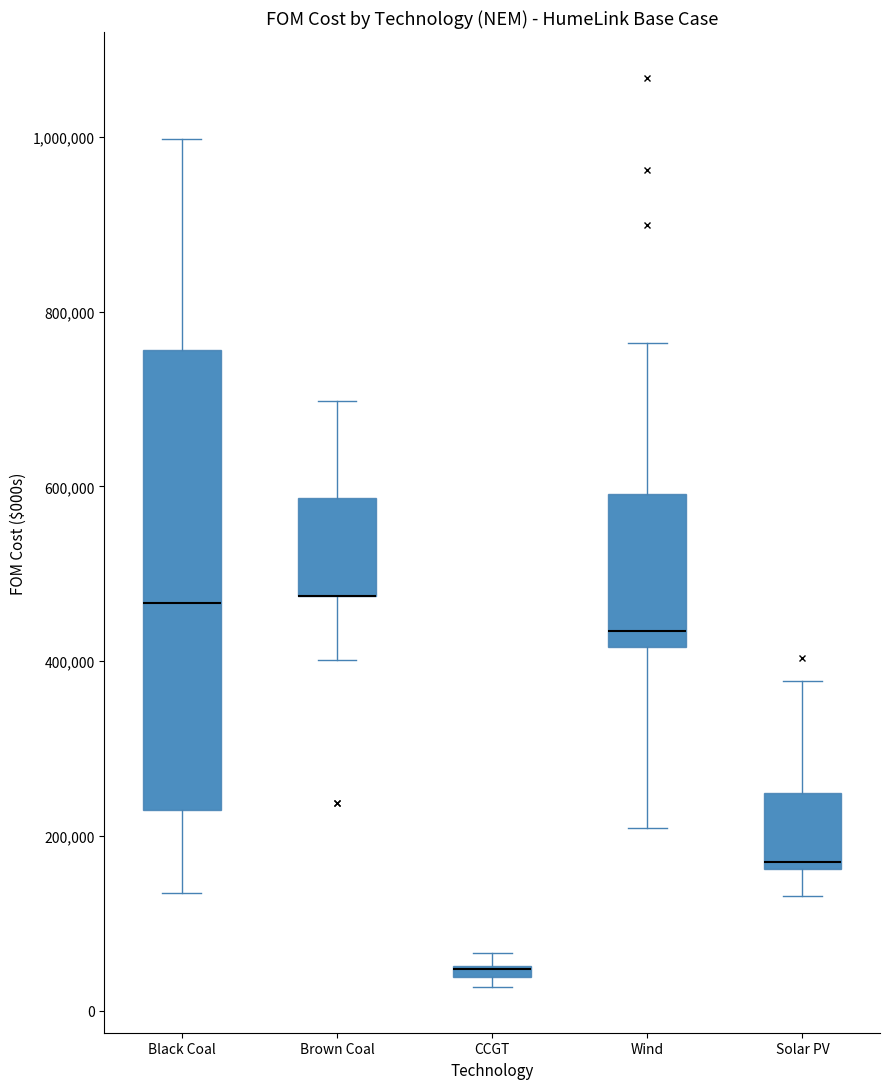

Where is the lower edge of the box for Brown Coal on the y-axis? The values are not printed on the chart, so give them approximately, as read against the axis.

480000